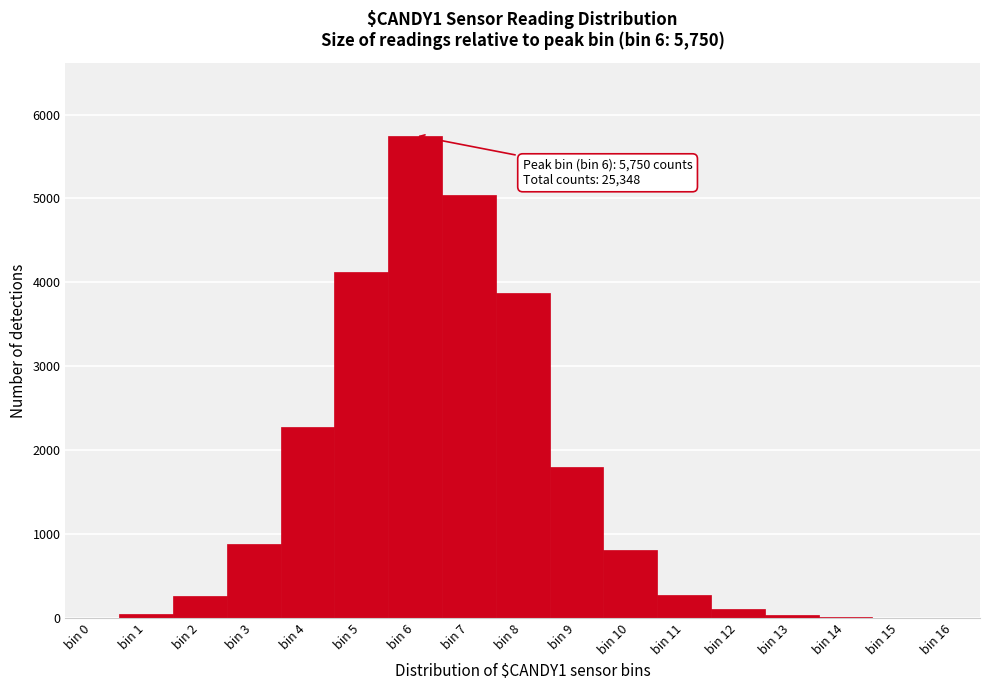

Which range on the x-axis has the tallest bar?

5.5 to 6.5